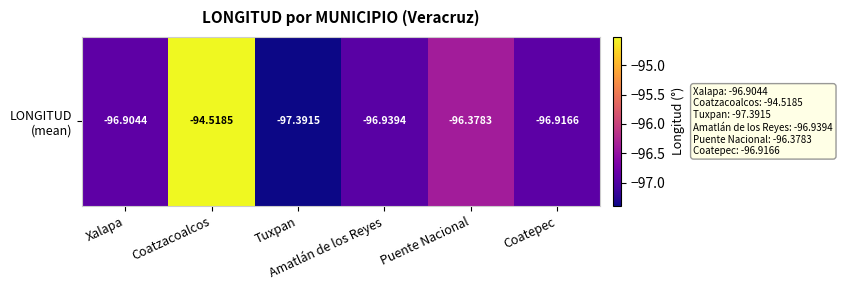

At which label does the data first exceed -96?

Coatzacoalcos